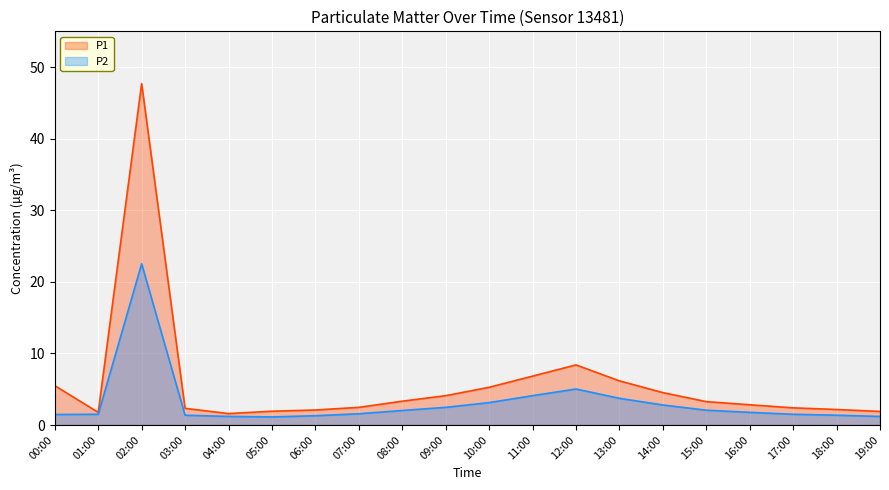

At how many categories does at least one series exceed 2?

16